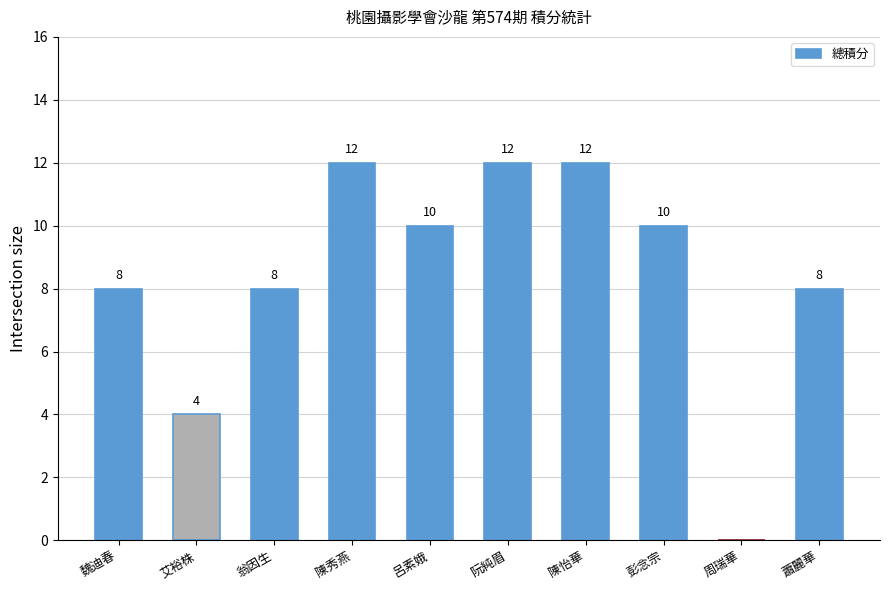

At which label does the data first exceed 10?

陳秀燕